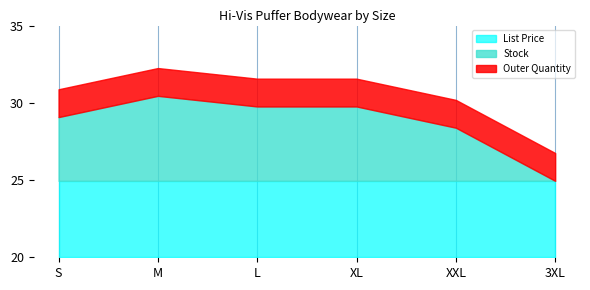

What is the total value across all series at S?

10.9